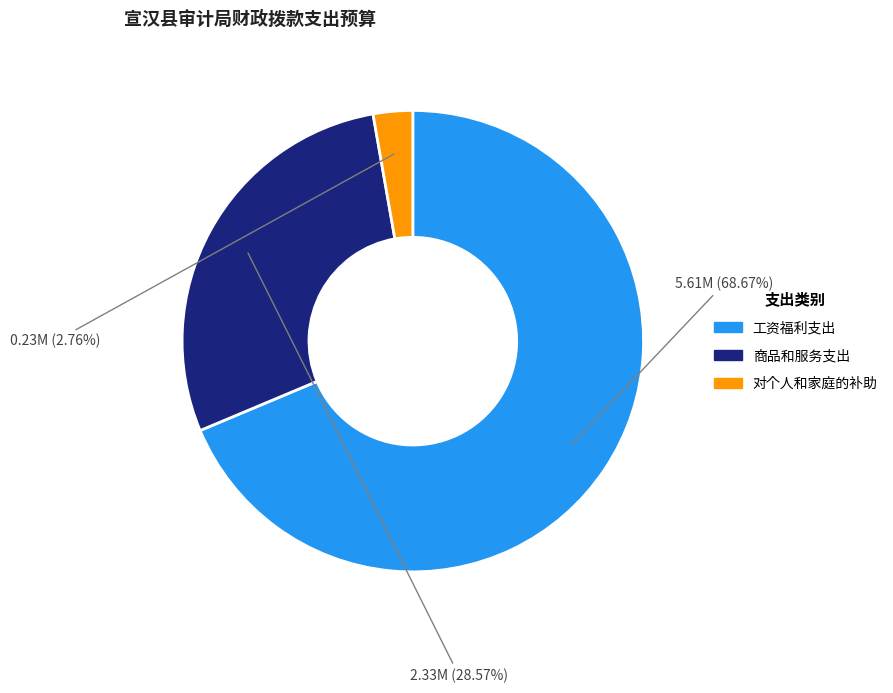

To the nearest percent, what portion does 工资福利支出 represent?

69%